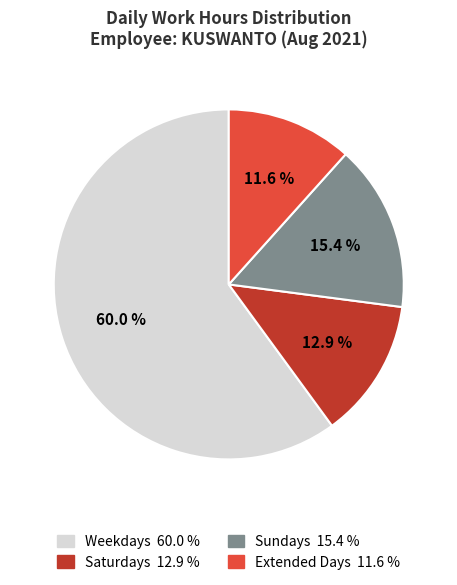

Does any single category account for the majority?

Yes